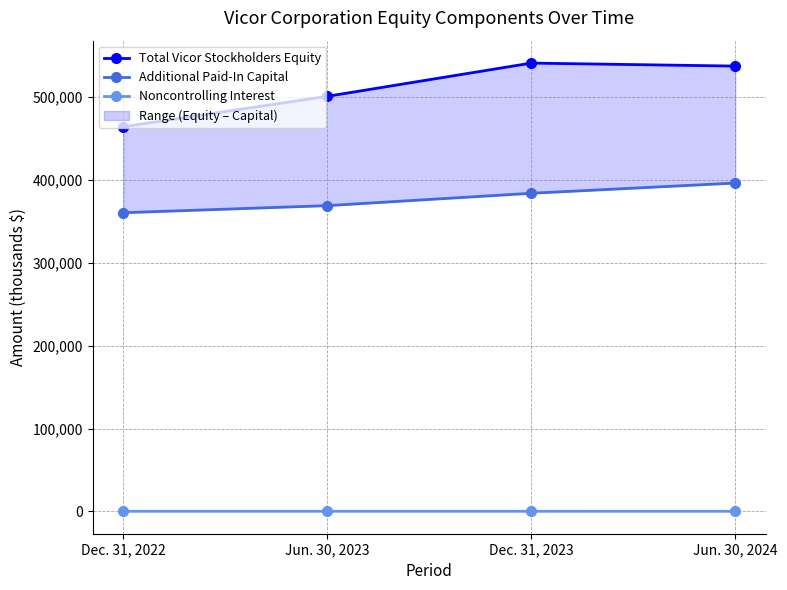

Is it true that Noncontrolling Interest equals 248 at Dec. 31, 2022?

True